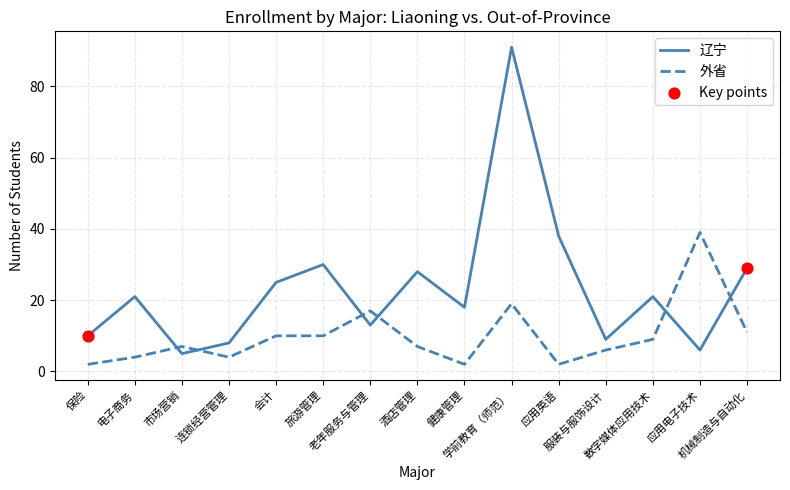

What is the total value across all series at 老年服务与管理?

30